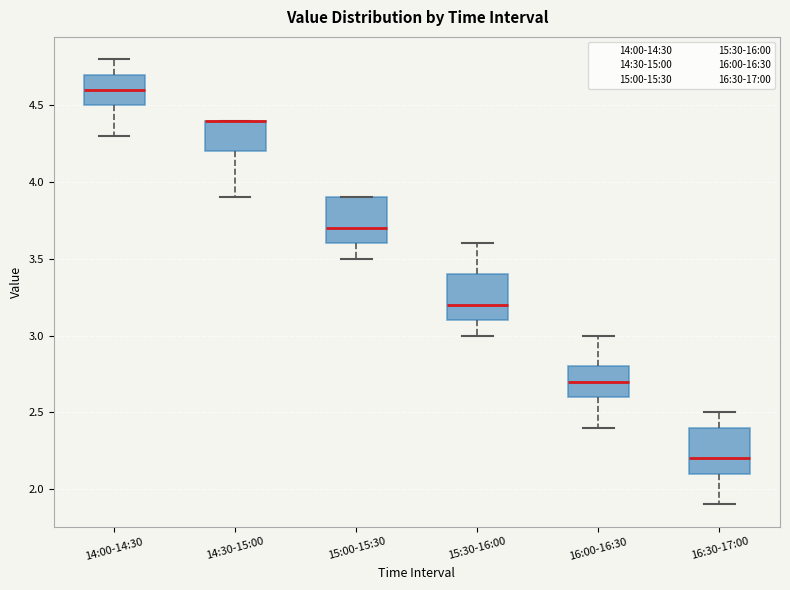

Reading left to right, transcribe this box plot: for each box, give where its median line is, the range the box spans, and where its two whiskers end, as read against the y-axis. The values are not printed on the chart, so give them approximately, as read against the axis.

14:00-14:30: median 4.6, box 4.5 to 4.7, whiskers 4.3 to 4.8
14:30-15:00: median 4.4 (drawn on the box's upper edge), box 4.2 to 4.4, whiskers 3.9 to 4.4
15:00-15:30: median 3.7, box 3.6 to 3.9, whiskers 3.5 to 3.9
15:30-16:00: median 3.2, box 3.1 to 3.4, whiskers 3.0 to 3.6
16:00-16:30: median 2.7, box 2.6 to 2.8, whiskers 2.4 to 3.0
16:30-17:00: median 2.2, box 2.1 to 2.4, whiskers 1.9 to 2.5